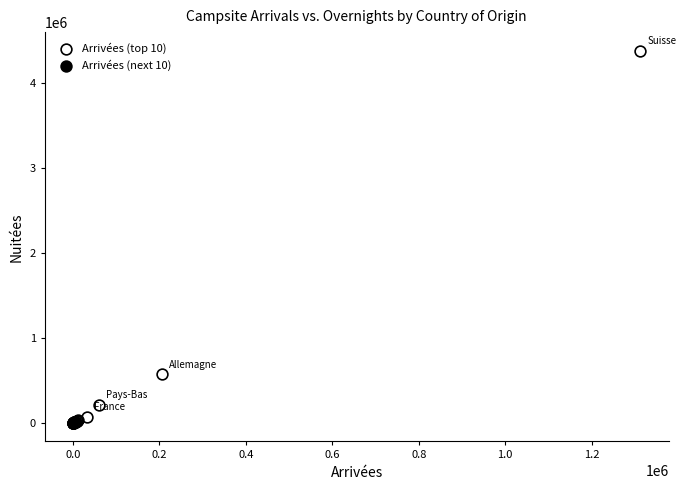

Which series has the largest Y range (max minus min)?

Arrivées (top 10)